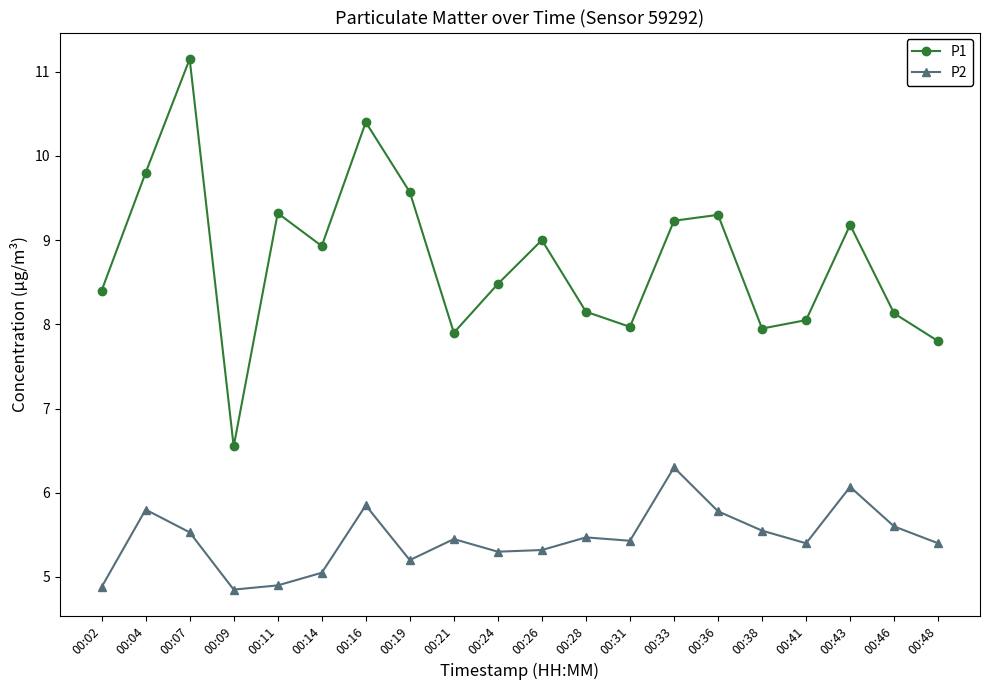

Between 00:19 and 00:26, which series saw the biggest shift?

P1